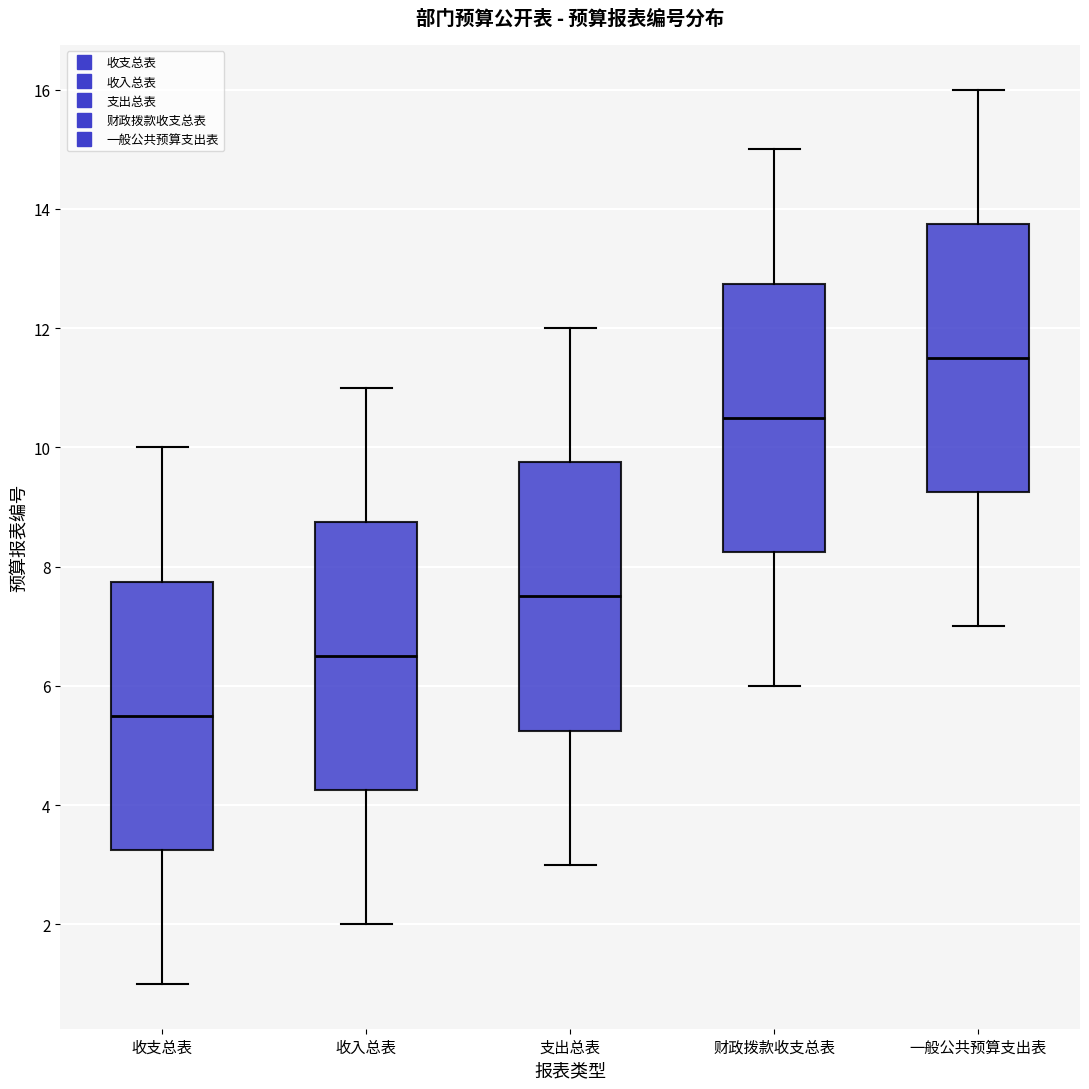

Reading left to right, read every box against the y-axis: the position of its median line, the range the box covers, and the ends of its whiskers. The values are not printed on the chart, so give them approximately, as read against the axis.

收支总表: median 5.6, box 3.2 to 7.8, whiskers 1.0 to 10.0
收入总表: median 6.6, box 4.2 to 8.8, whiskers 2.0 to 11.0
支出总表: median 7.6, box 5.2 to 9.8, whiskers 3.0 to 12.0
财政拨款收支总表: median 10.6, box 8.2 to 12.8, whiskers 6.0 to 15.0
一般公共预算支出表: median 11.6, box 9.2 to 13.8, whiskers 7.0 to 16.0